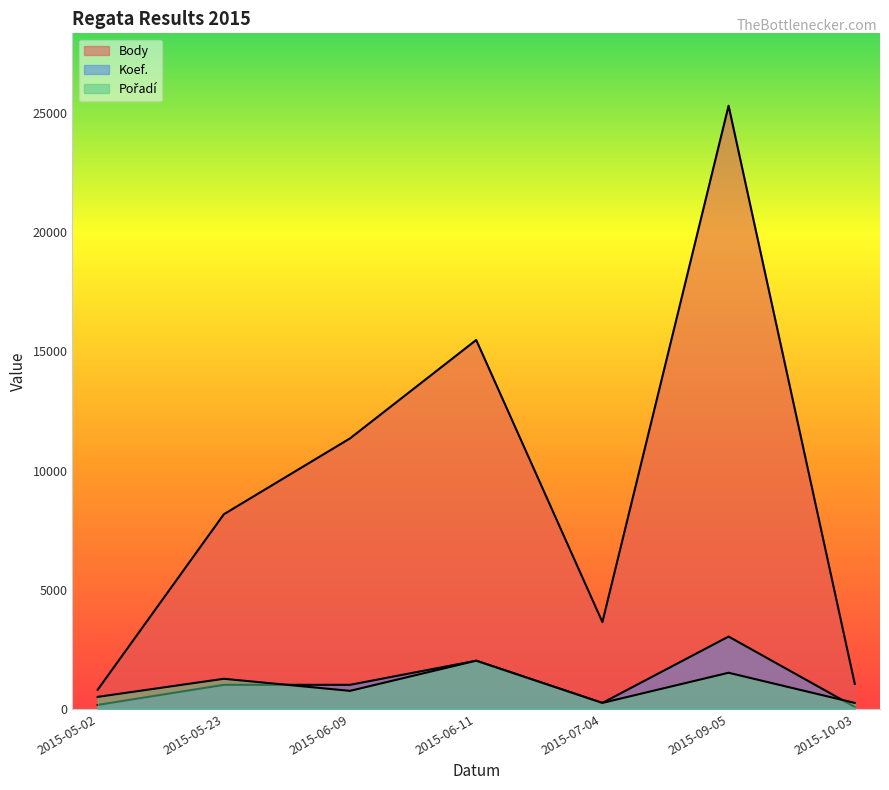

Does the chart have visible grid lines?

No